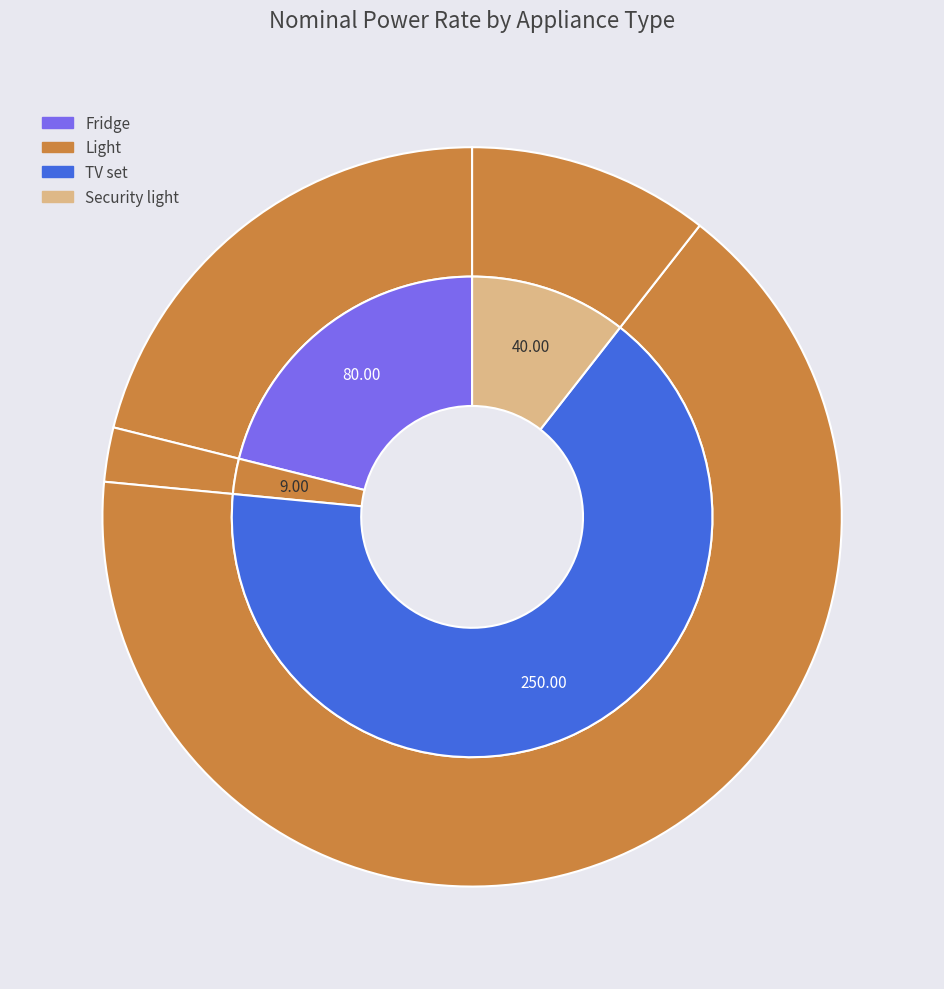

Rank the categories by value from highest to lowest.

TV set, Fridge, Security light, Light